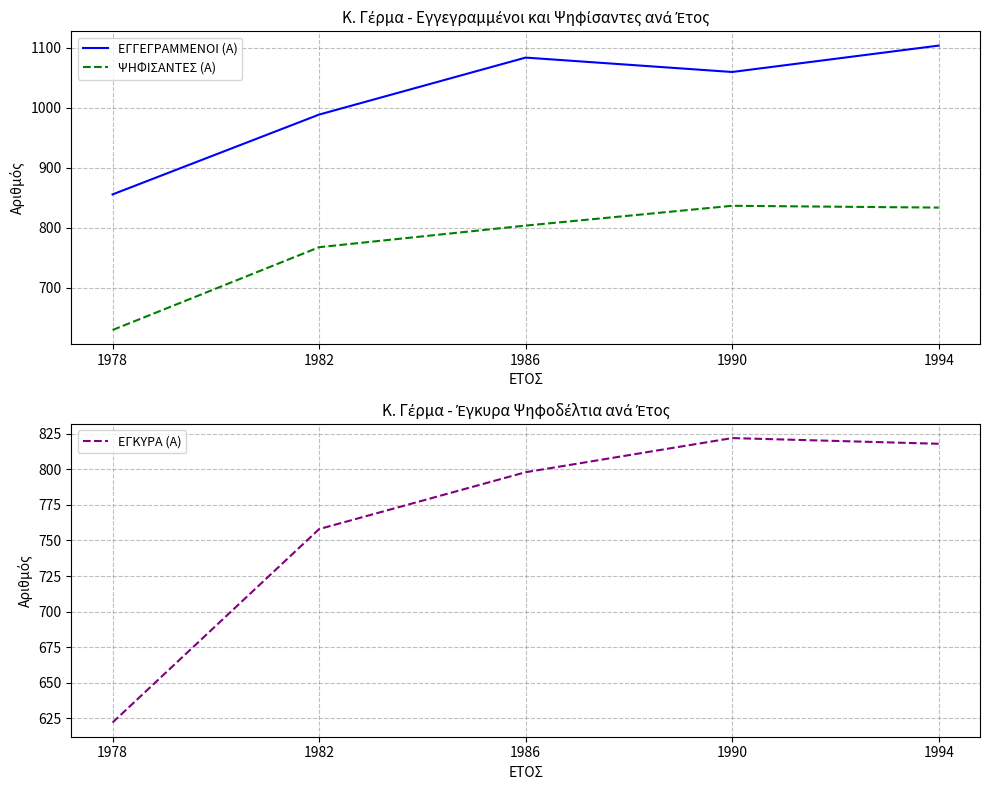

True or false: ΕΓΓΕΓΡΑΜΜΕΝΟΙ (Α) and ΨΗΦΙΣΑΝΤΕΣ (Α) cross at least once.

False